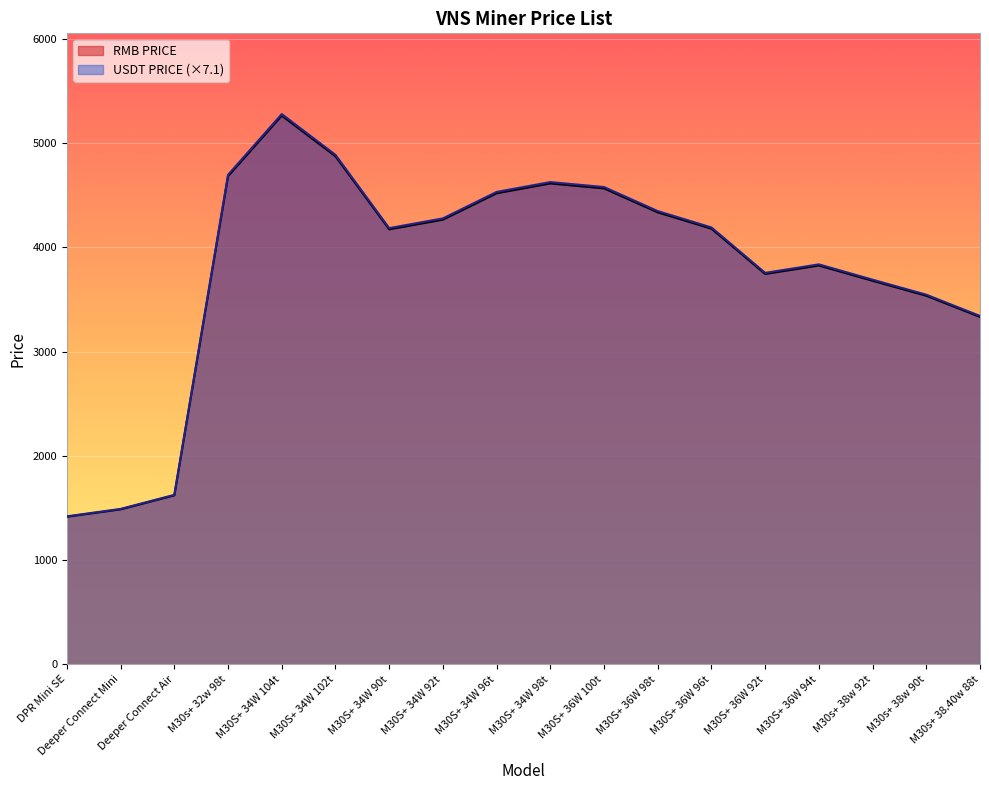

True or false: RMB PRICE and USDT PRICE cross at least once.

False